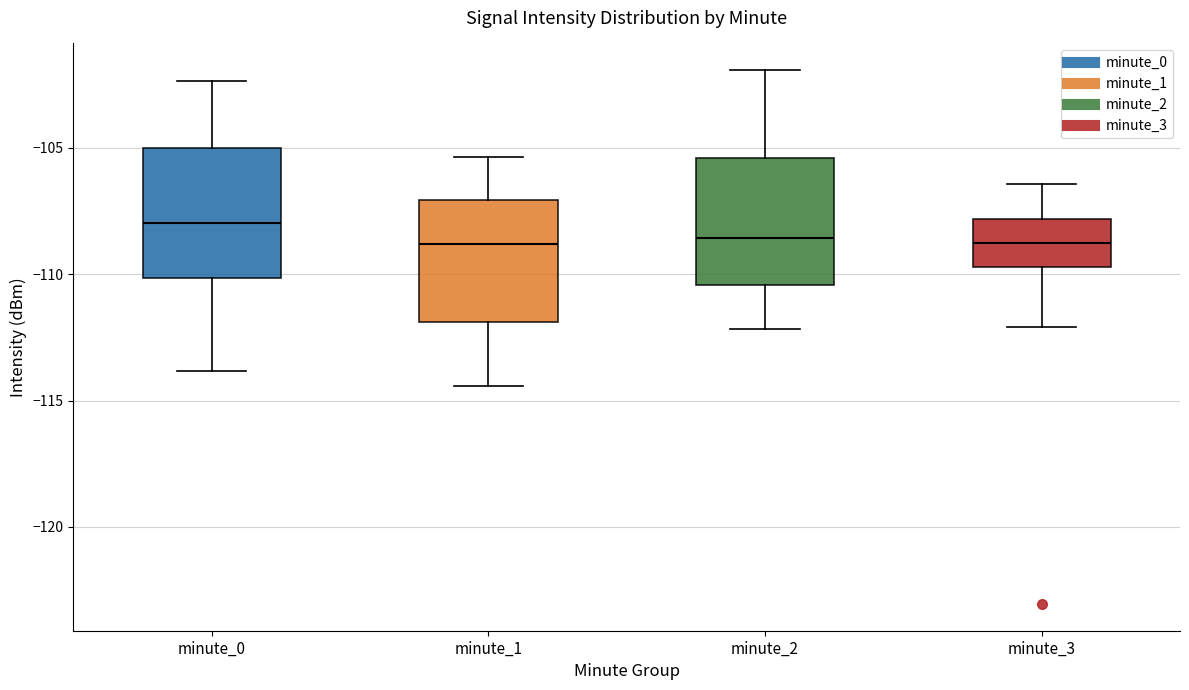

Reading left to right, transcribe this box plot: for each box, give where its median line is, the range the box spans, and where its two whiskers end, as read against the y-axis. The values are not printed on the chart, so give them approximately, as read against the axis.

minute_0: median -108.0, box -110.0 to -105.0, whiskers -114.0 to -102.5
minute_1: median -109.0, box -112.0 to -107.0, whiskers -114.5 to -105.5
minute_2: median -108.5, box -110.5 to -105.5, whiskers -112.0 to -102.0
minute_3: median -109.0, box -109.5 to -108.0, whiskers -112.0 to -106.5